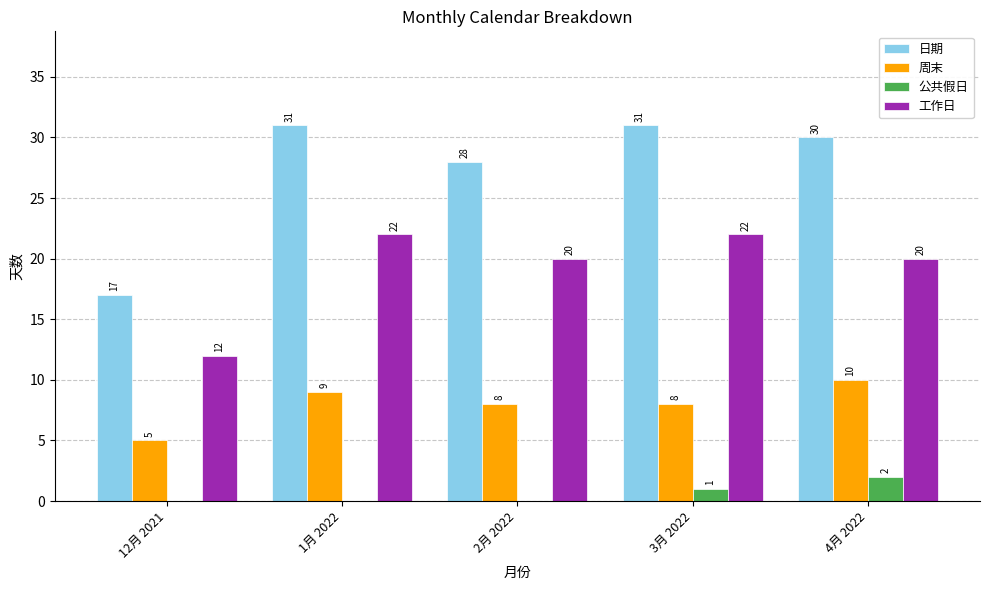

How many 工作日 values are between 20 and 22?

4